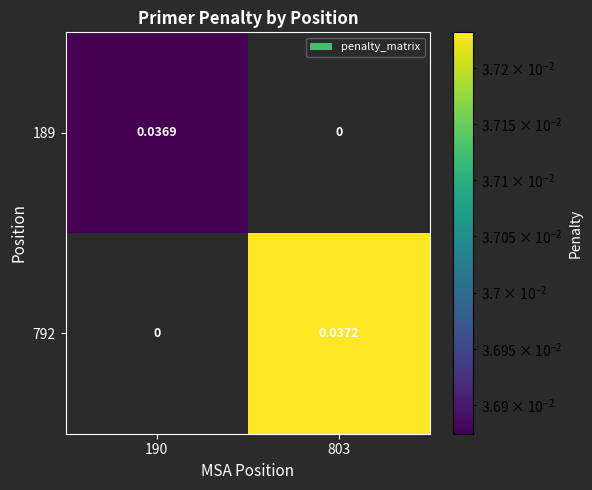

Is the value of 792 at 803 greater than the value of 189 at 803?

Yes